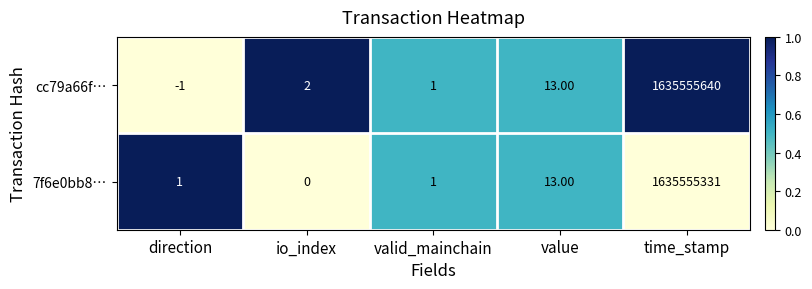

At which category is the sum across all series the highest?

time_stamp